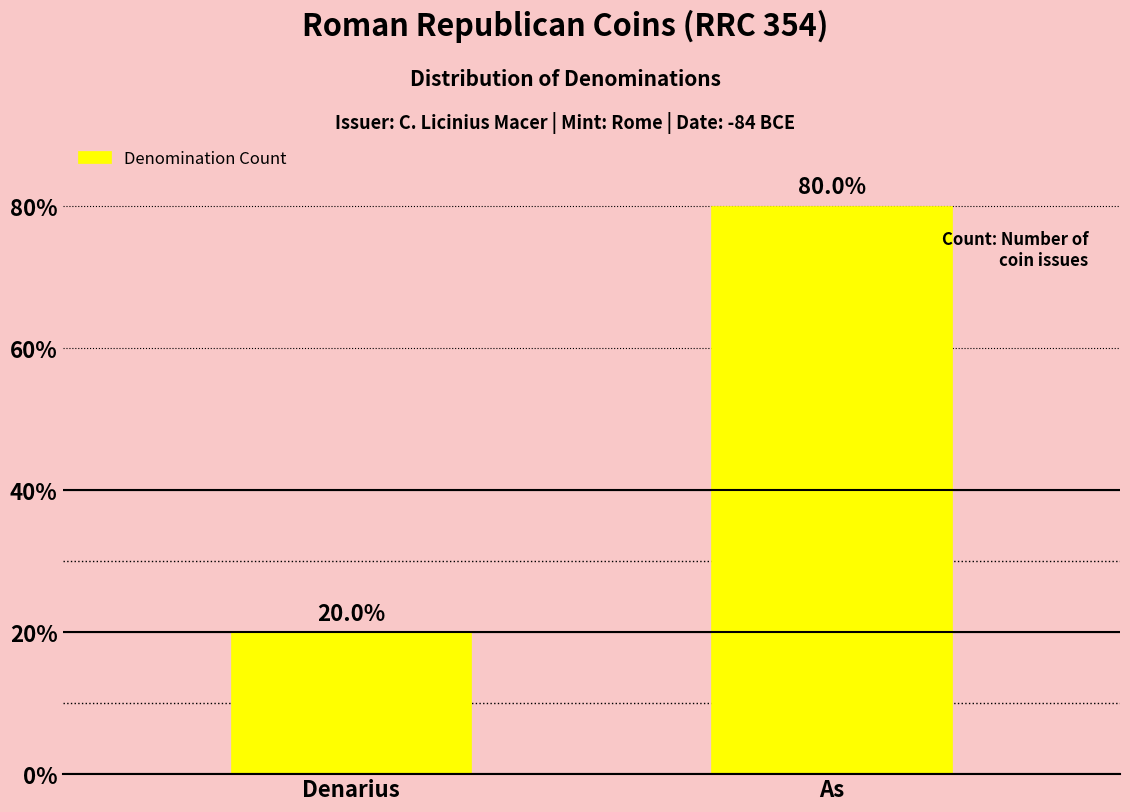

Reading left to right, list all the values displayed in this chart.

Denarius=20	As=80